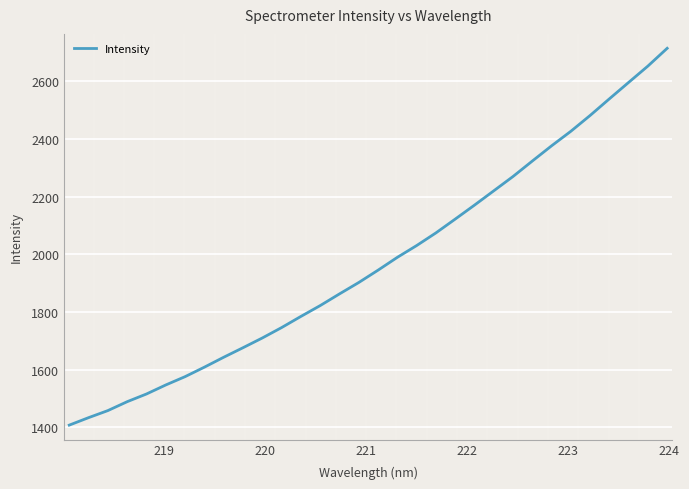

What is the difference between the maximum and minimum values?

1307.1